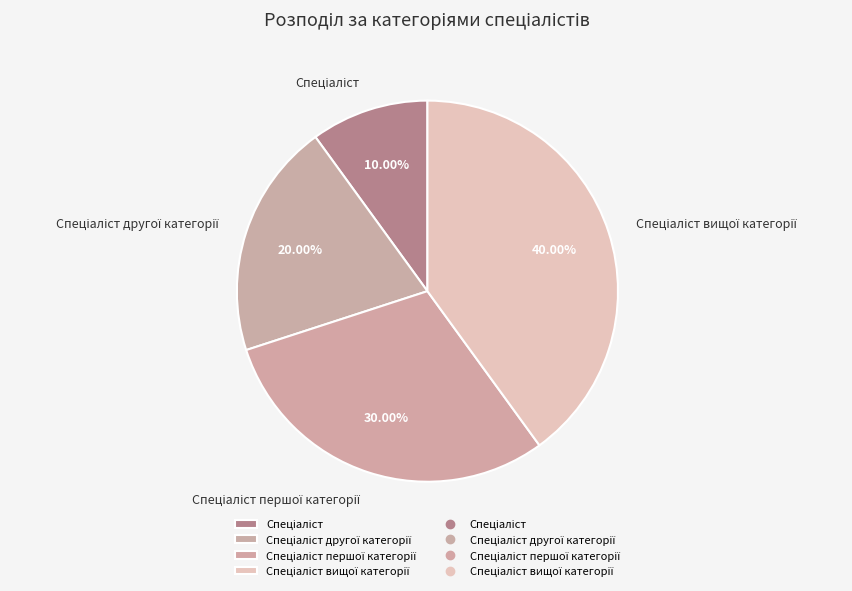

Does any single category account for the majority?

No